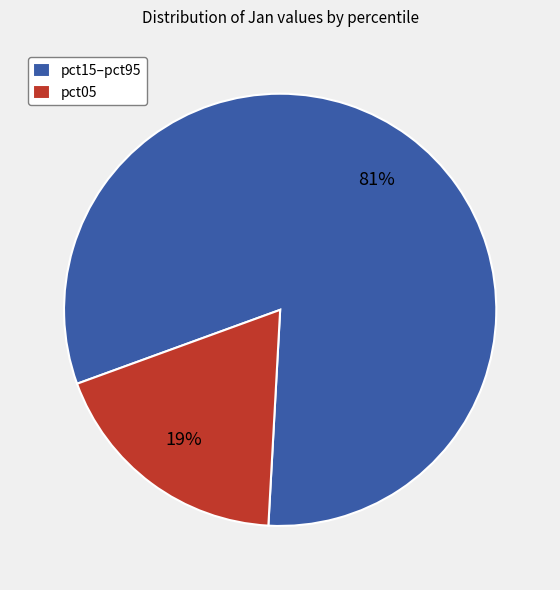

Which category has the smallest portion of the pie?

pct05